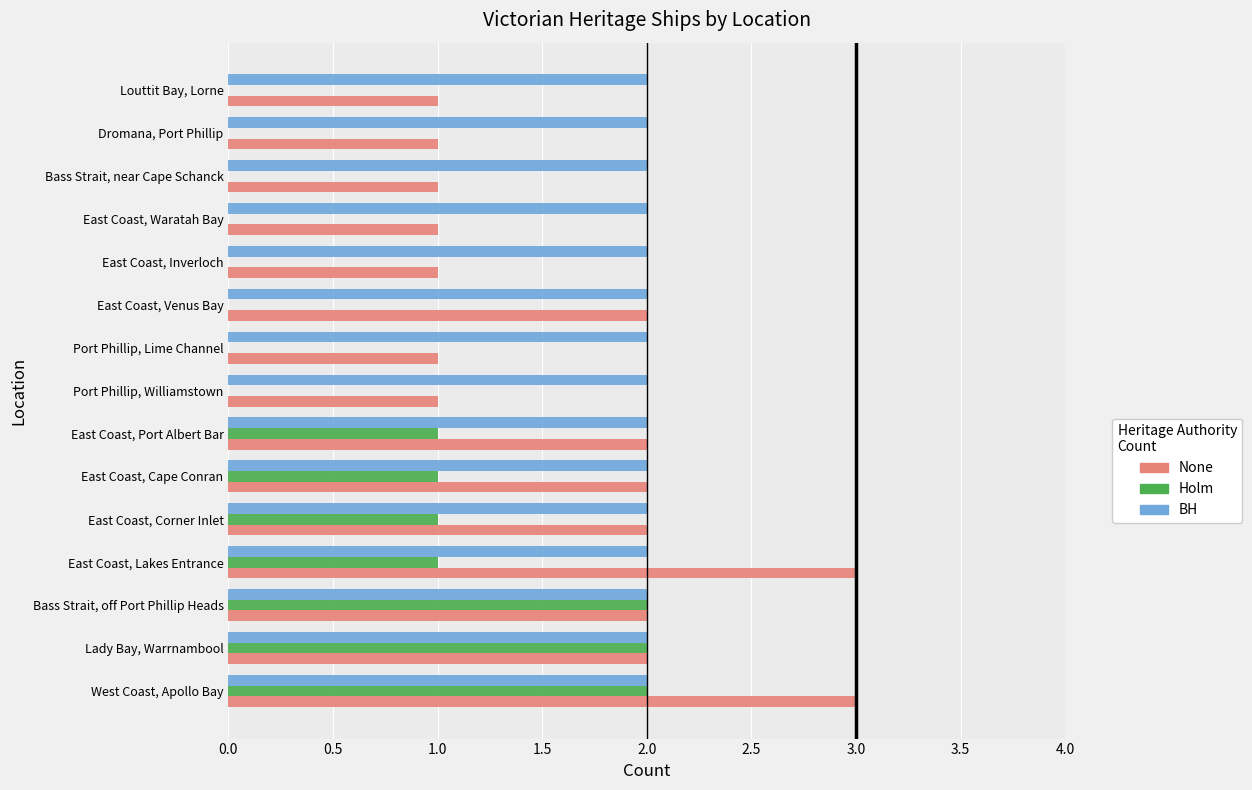

At which category is the sum across all series the highest?

West Coast, Apollo Bay